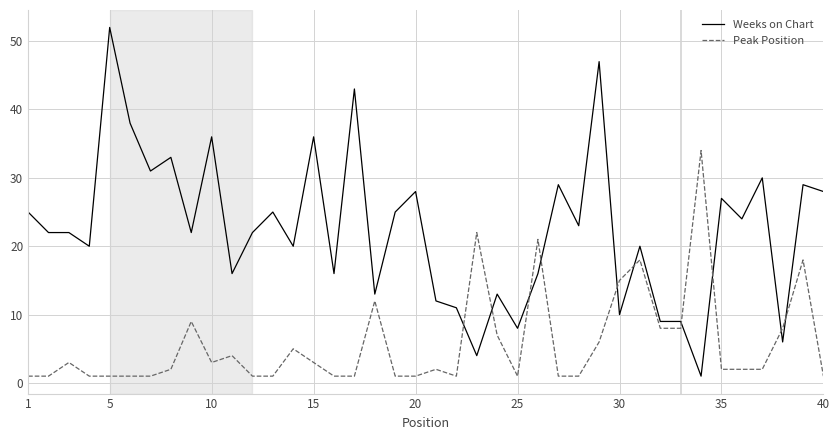

Which series has the widest spread of values?

Weeks on Chart